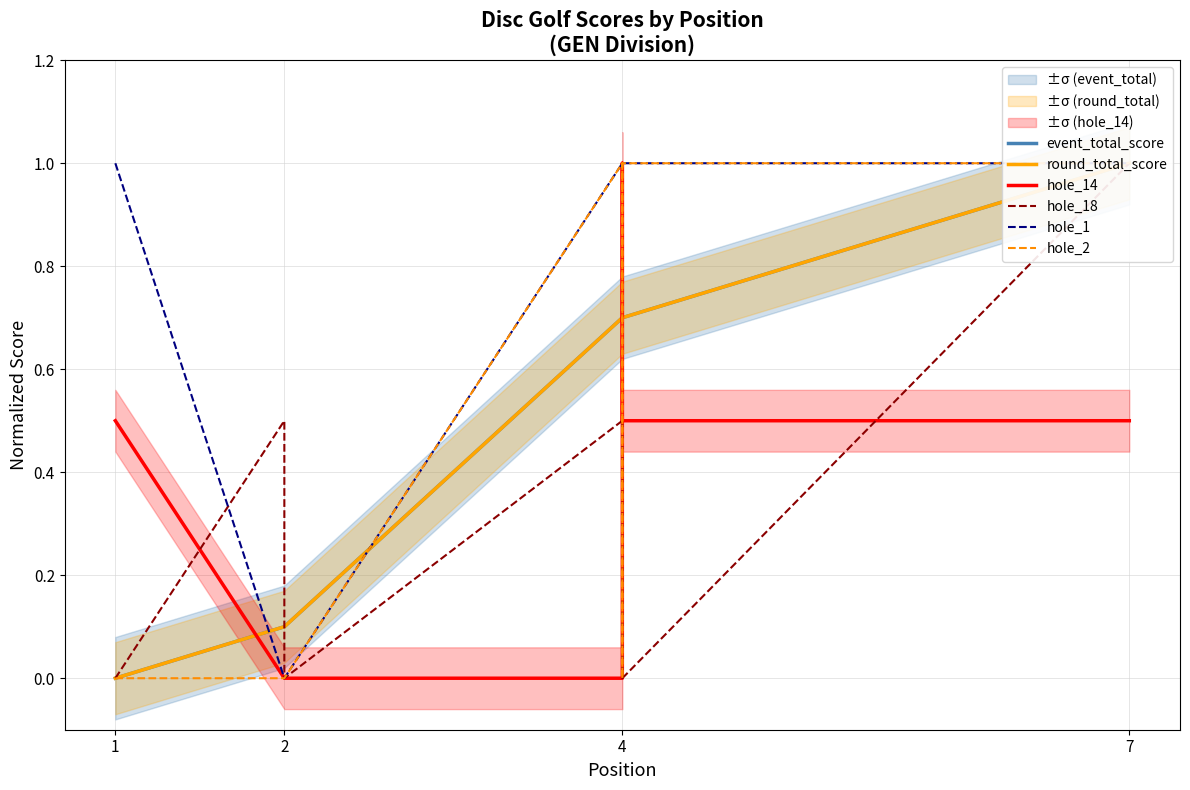

Does the chart display data point markers on the line(s)?

No